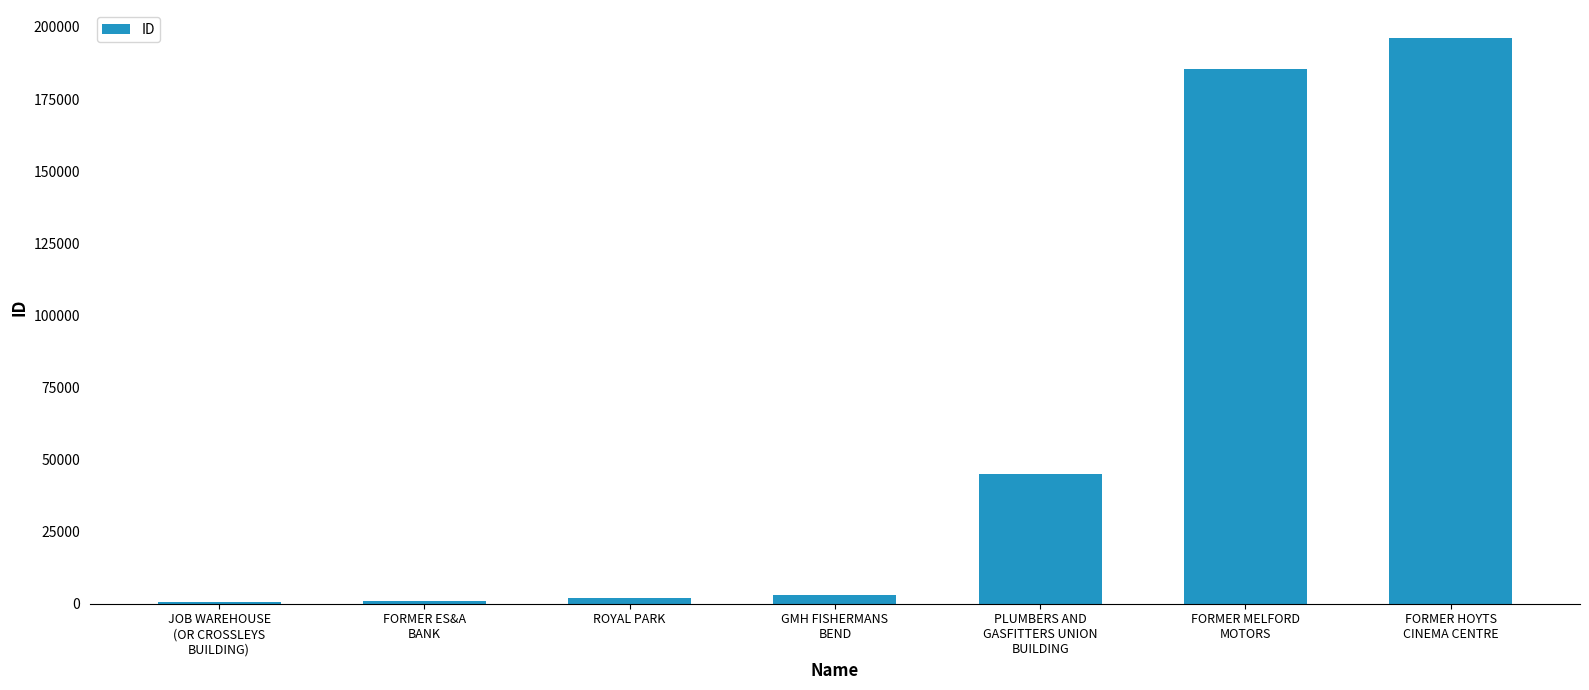

How many data points are less than 2882?

3